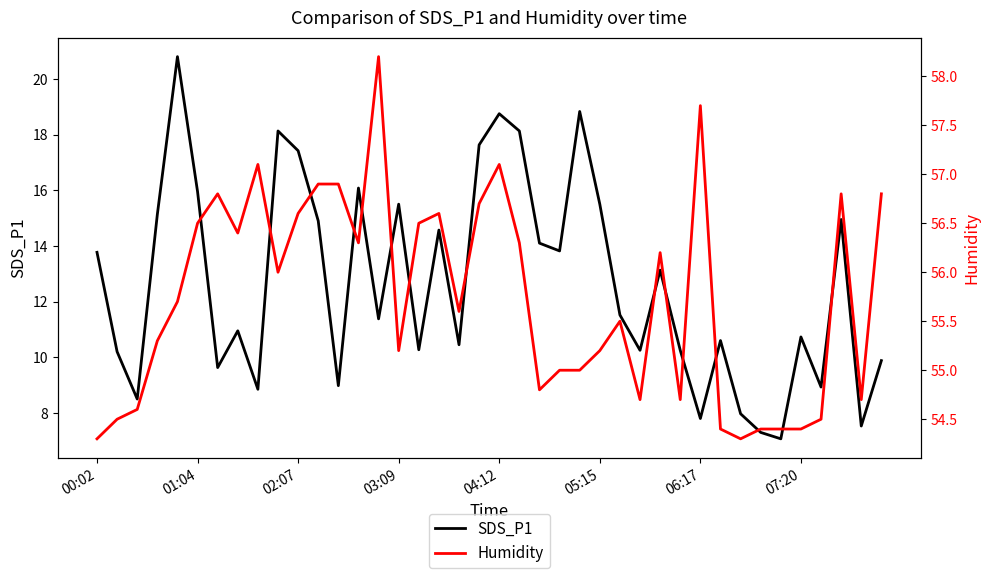

At 29, list the series in order from smallest to largest.

SDS_P1, Humidity